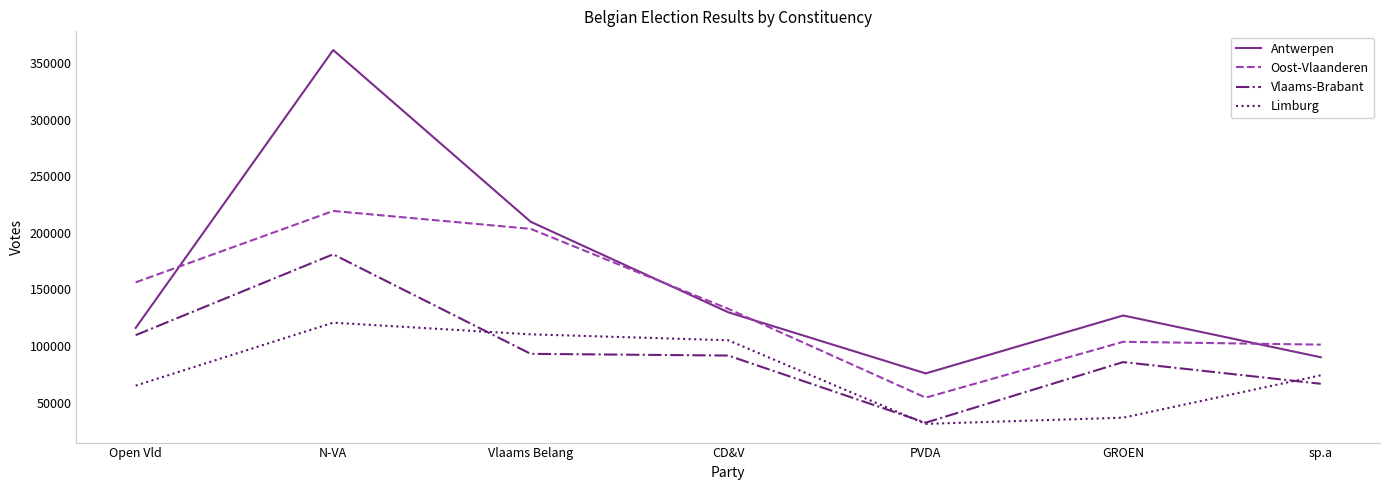

Is it true that Oost-Vlaanderen equals 219289 at N-VA?

True